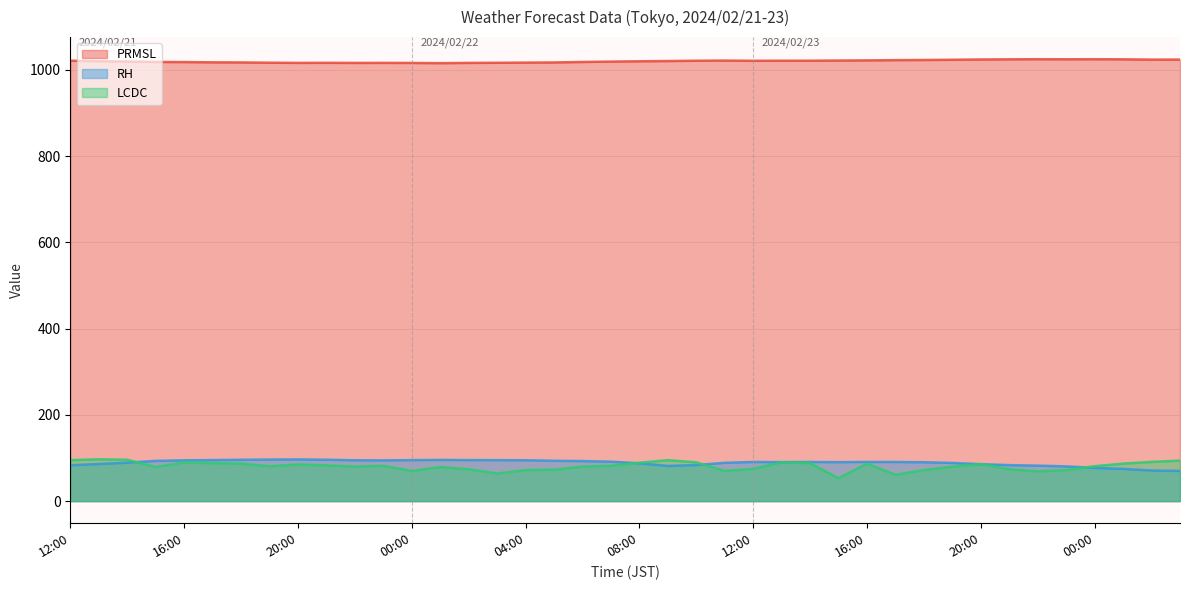

What is the label of the 15th point from the left?

02:00